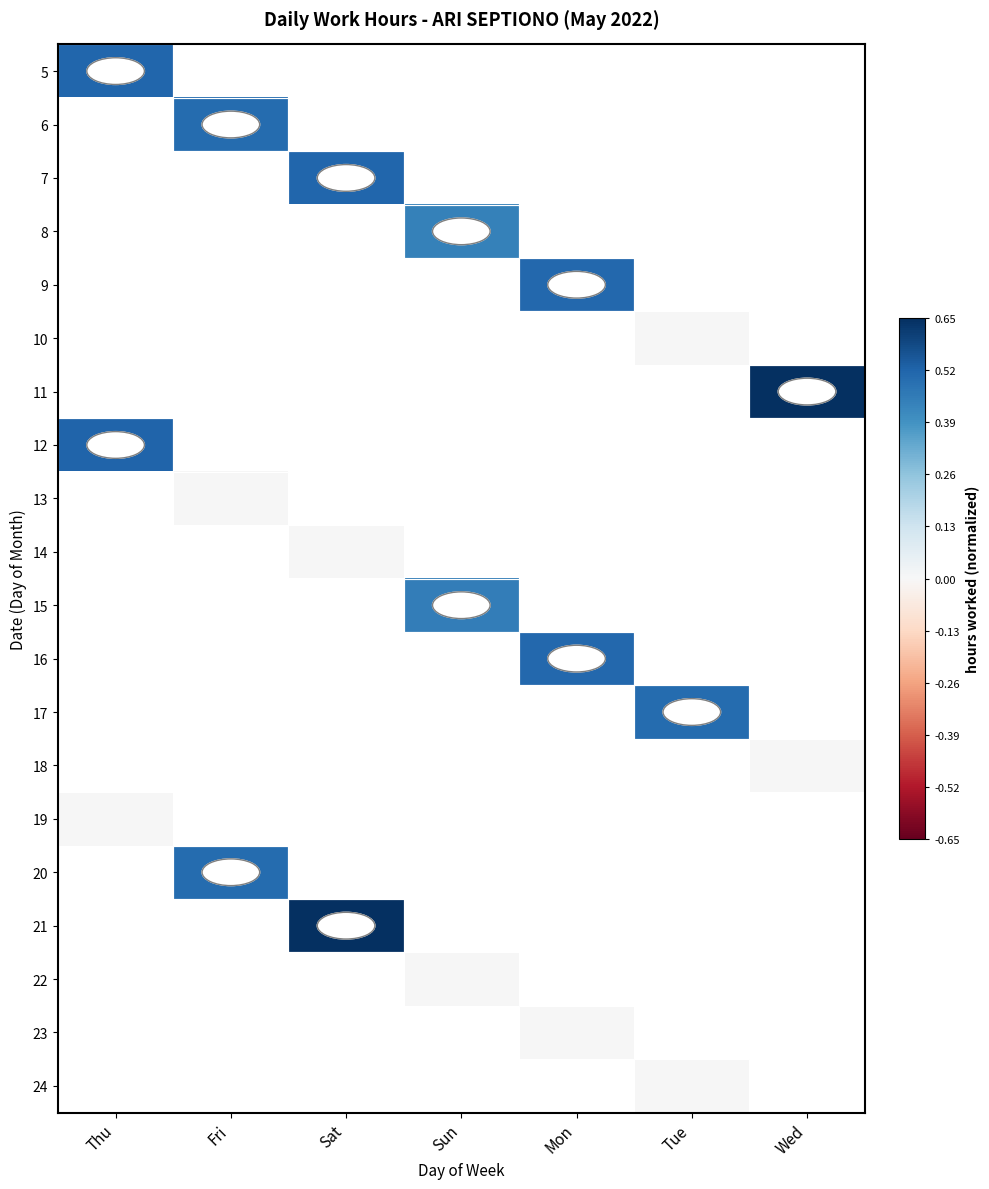

At which category does the chart reach its peak across all series?

Wed